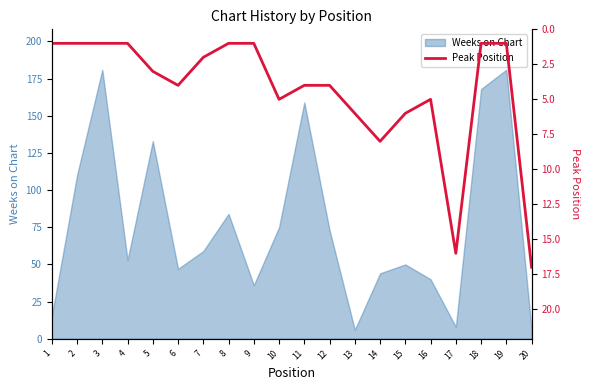

What is the sum of all values?

88